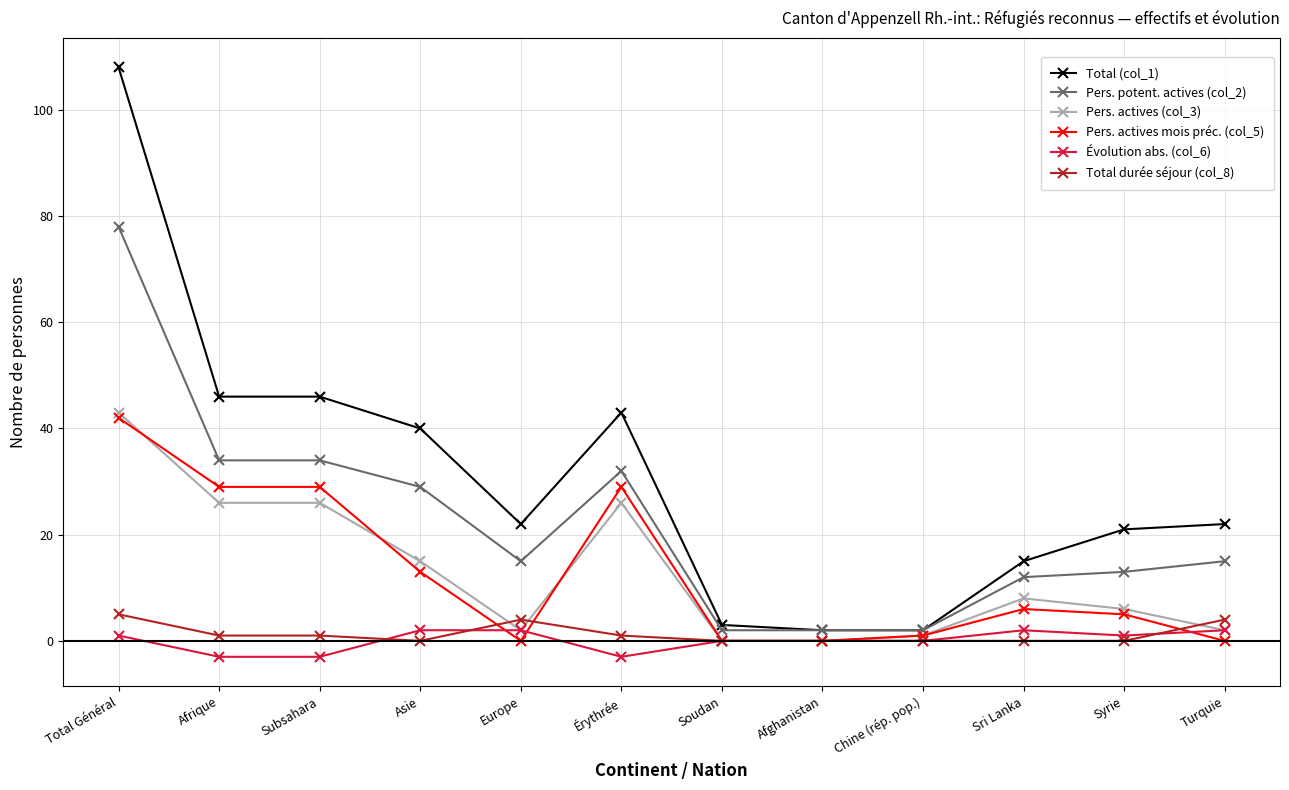

Where does the Total (col_1) series first go above 22?

Total Général